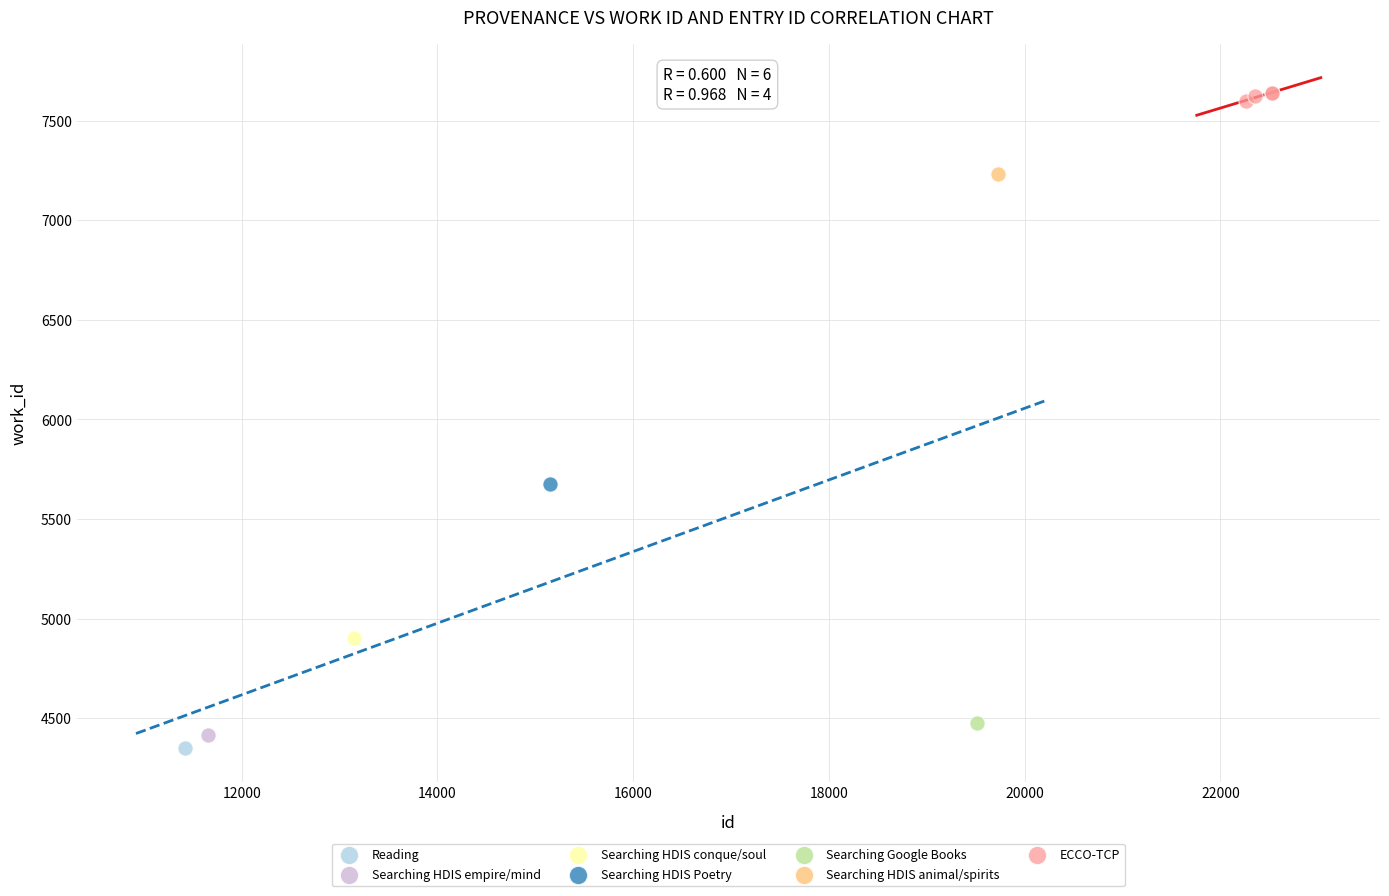

What are all the series names shown in the legend?

Reading, Searching HDIS empire/mind, Searching HDIS conque/soul, Searching HDIS Poetry, Searching Google Books, Searching HDIS animal/spirits, ECCO-TCP